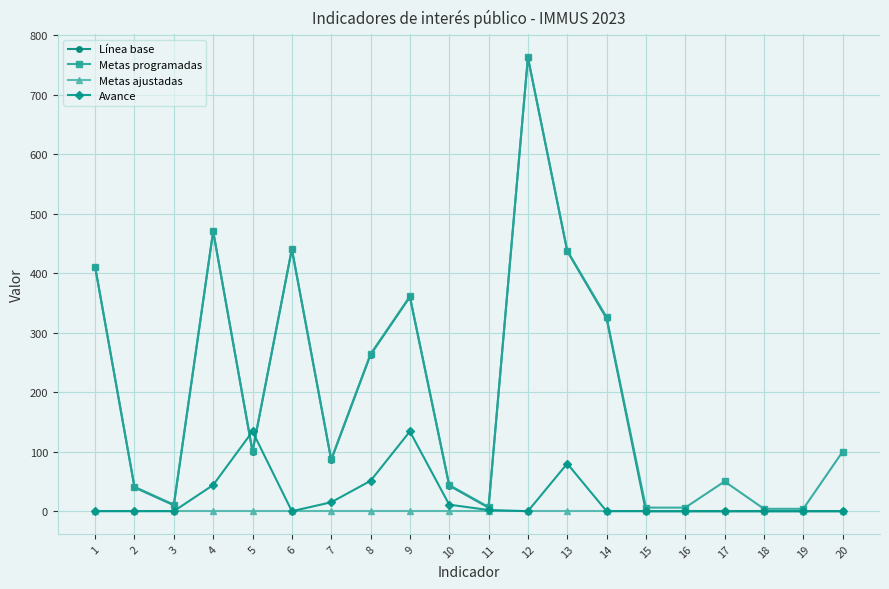

The value of Metas programadas at 6 is 673. True or false?

False